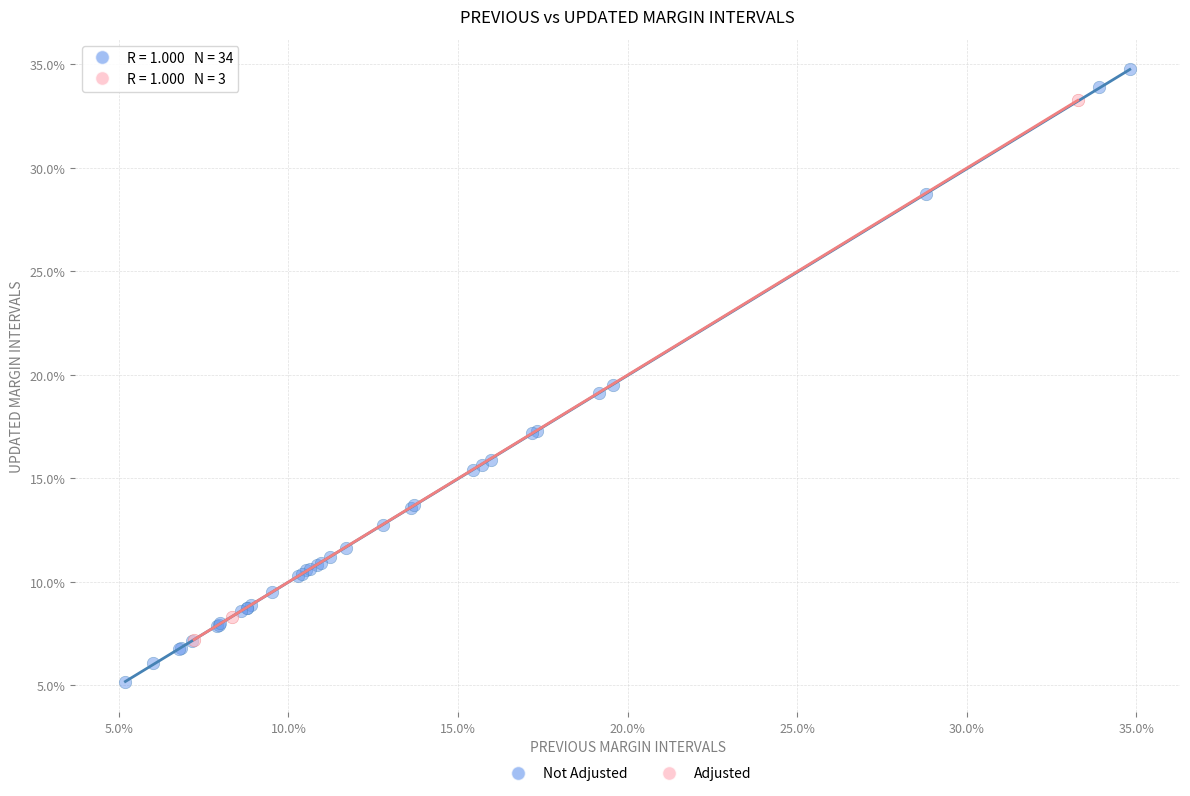

What are all the series names shown in the legend?

Not Adjusted, Adjusted